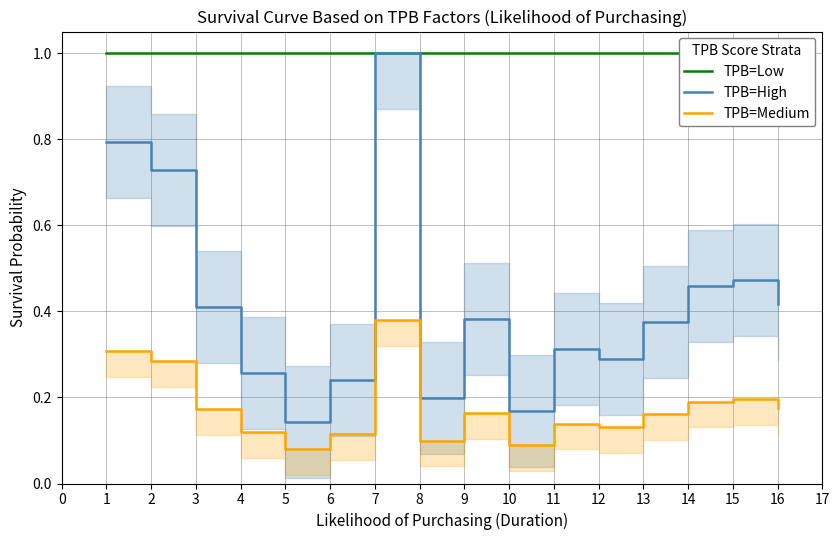

The TPB=High series shows 0.3 at 5. True or false?

False